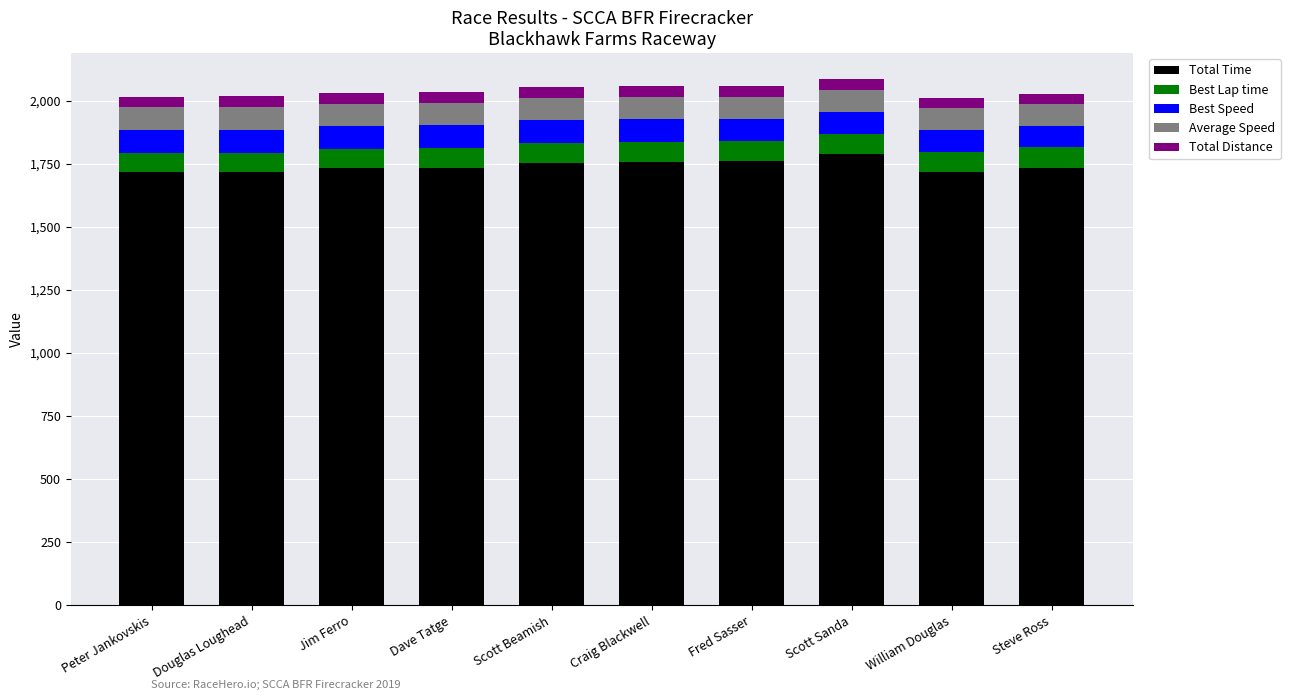

What is the lowest value of the Total Time series?

1716.8